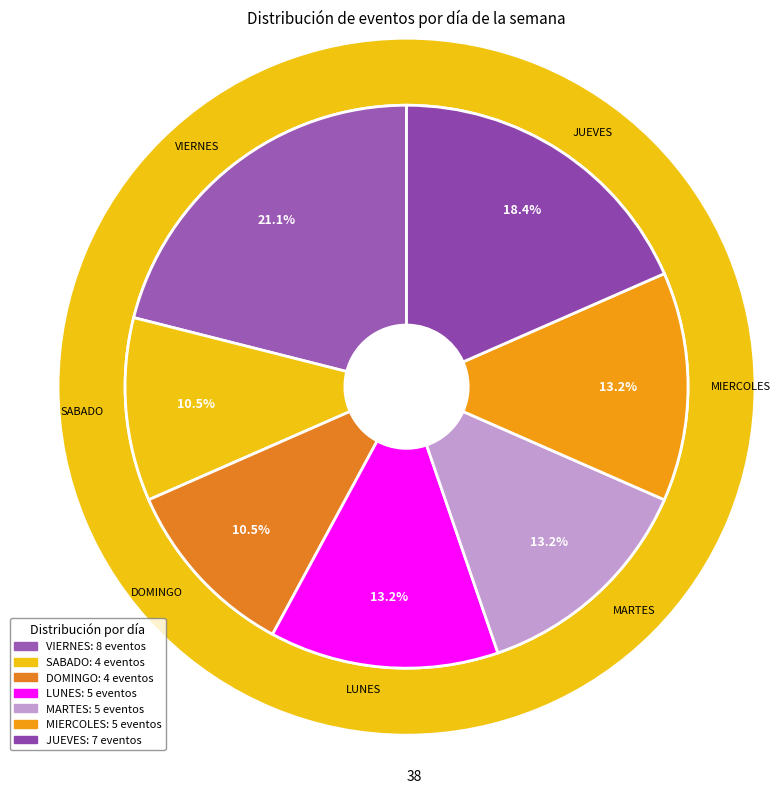

To the nearest percent, what is the difference between the largest and smallest slice percentages?

11%